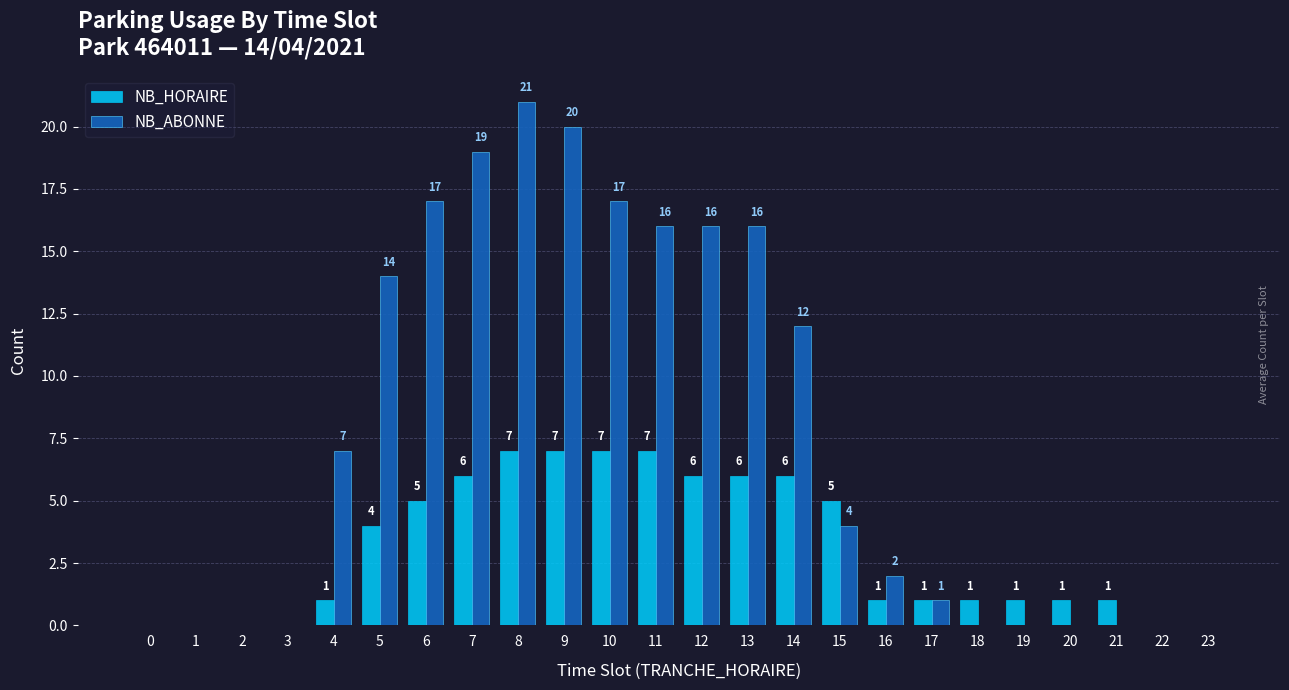

What is the maximum value shown in the chart?

21